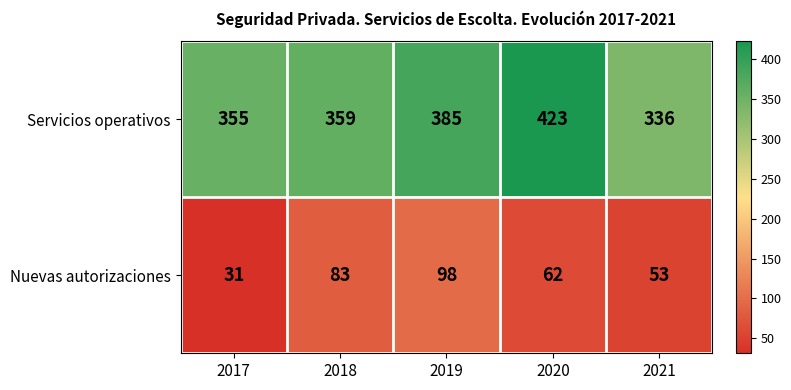

The Nuevas autorizaciones series shows 26 at 2020. True or false?

False